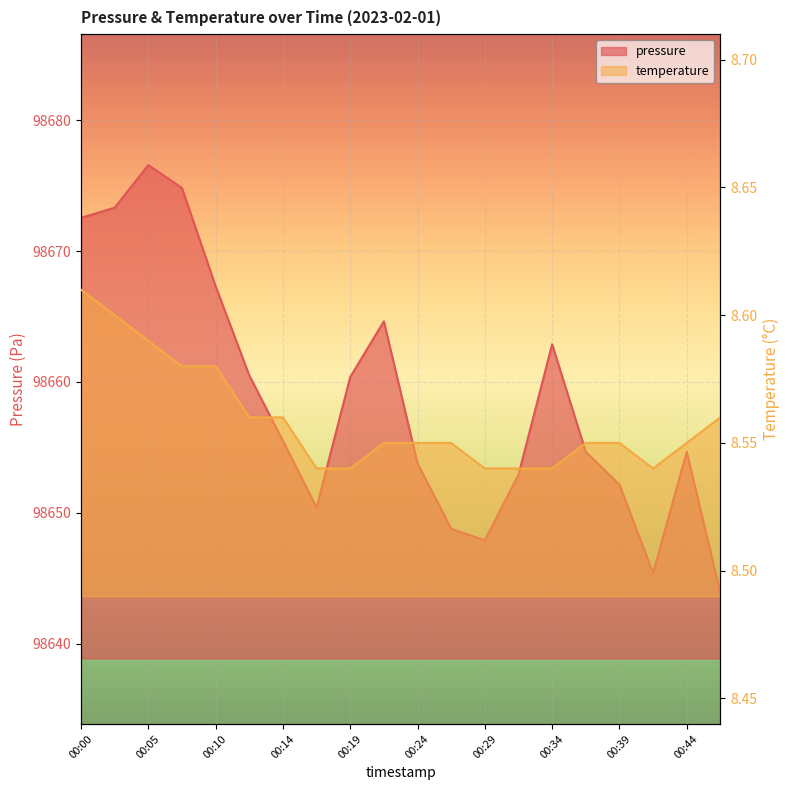

Reading left to right, list all the values displayed in this chart.

pressure: 98672.5	98673.3	98676.6	98674.8	98667.3	98660.5	98655.5	98650.4	98660.4	98664.6	98653.8	98648.8	98647.9	98652.9	98662.9	98654.7	98652.2	98645.4	98654.7	98643.9
temperature: 8.6	8.6	8.6	8.6	8.6	8.6	8.6	8.5	8.5	8.6	8.6	8.6	8.5	8.5	8.5	8.6	8.6	8.5	8.6	8.6